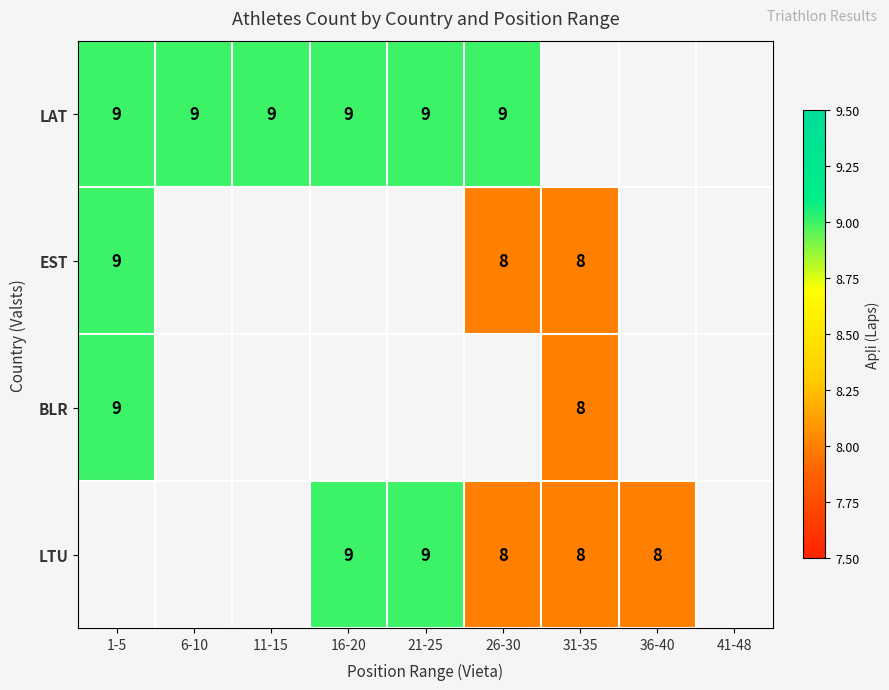

Count the number of data series in this chart.

4